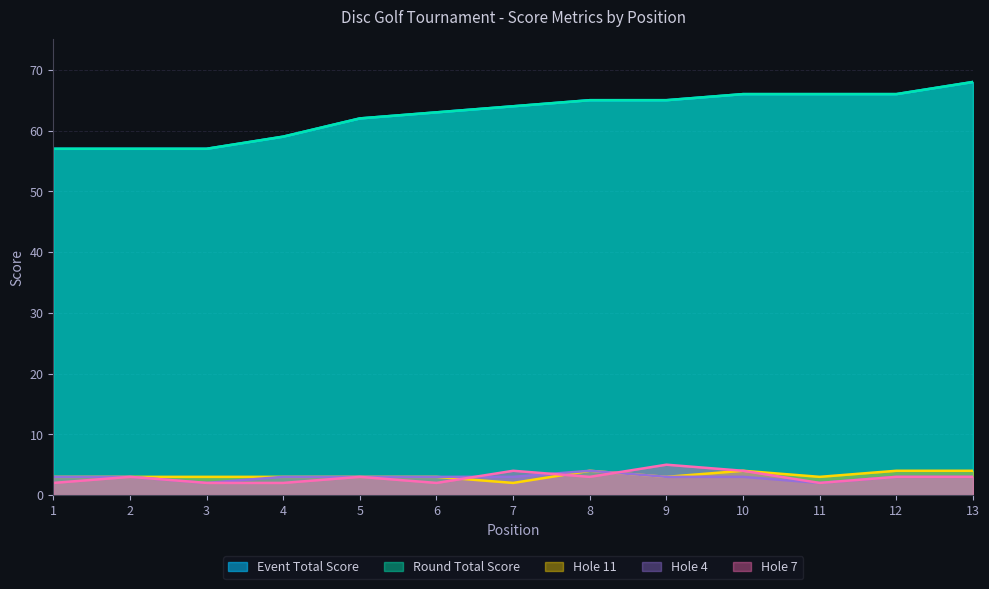

At which category is the sum across all series the highest?

13